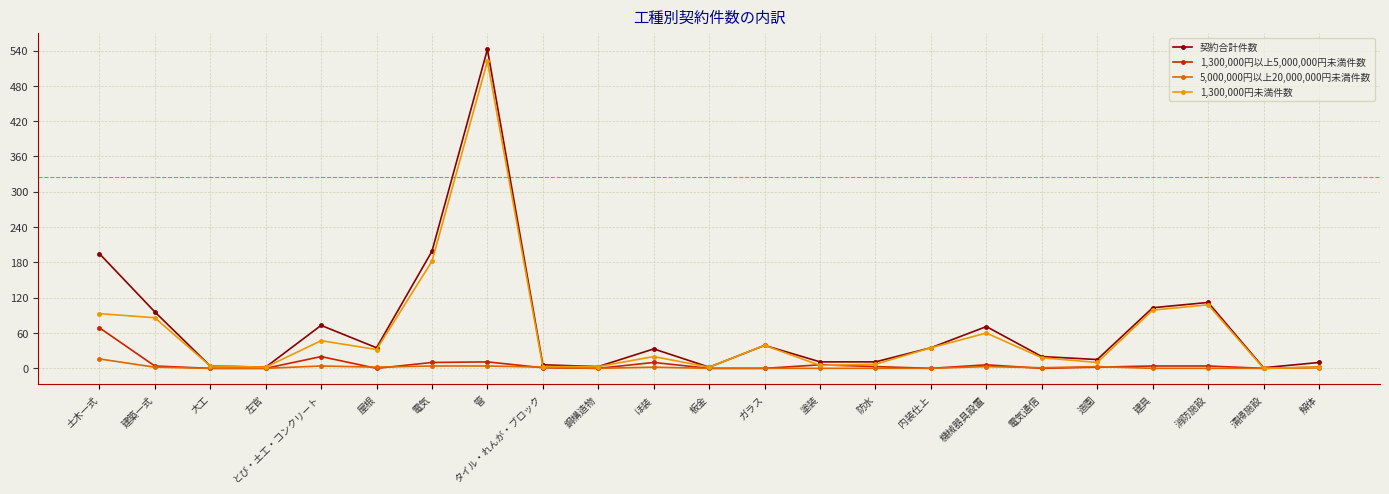

Which series changed the most between 屋根 and 電気?

契約合計件数